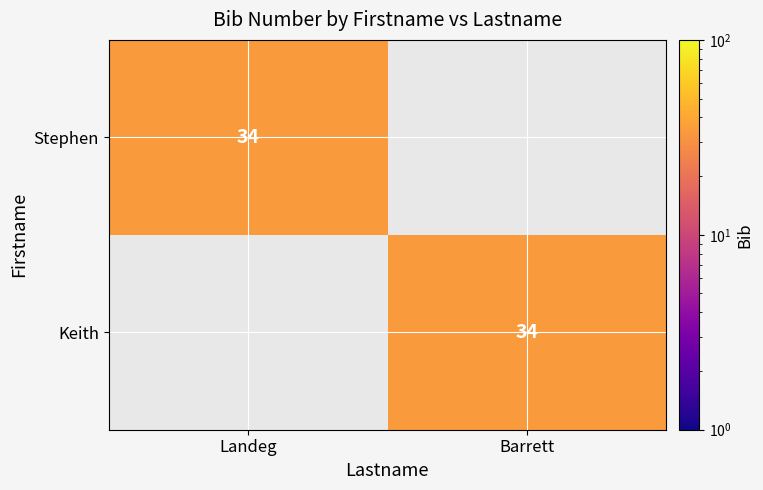

The Stephen series shows 34 at Landeg. True or false?

True